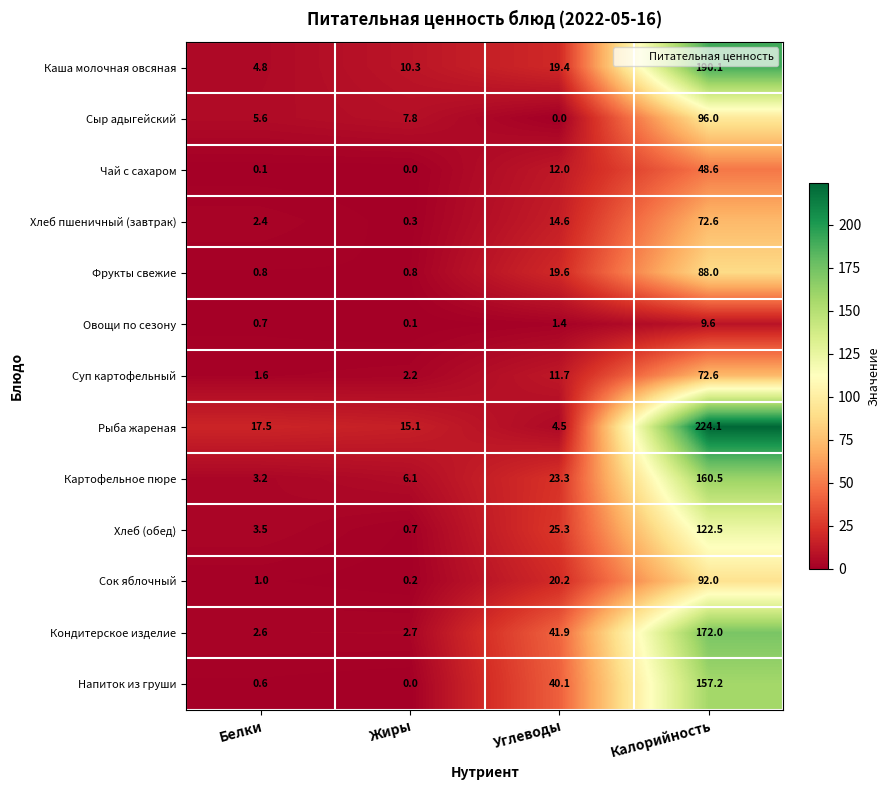

At which label is Чай с сахаром closest to 24?

Углеводы